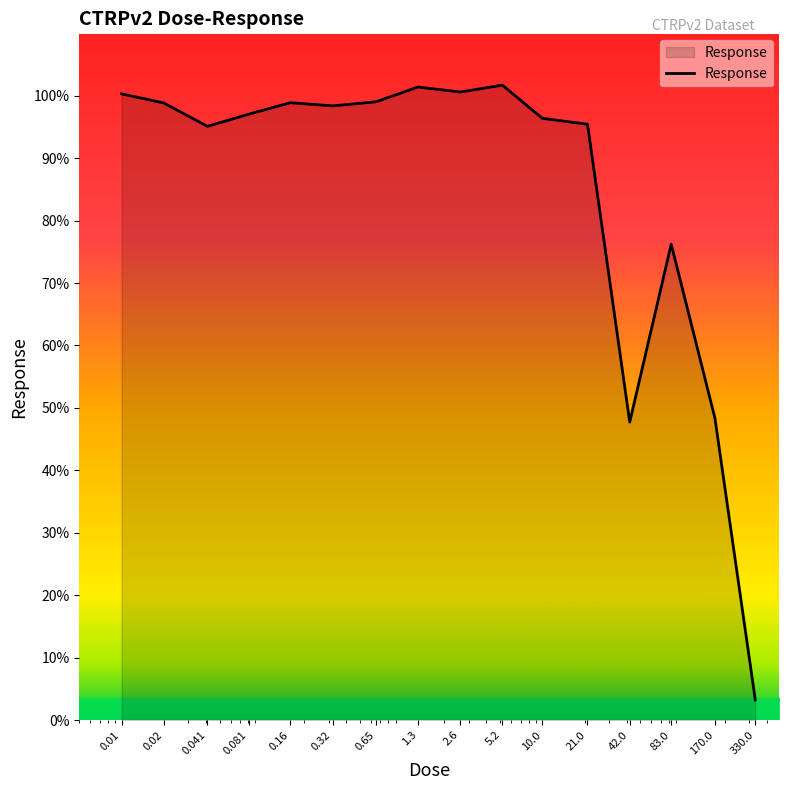

What is the greatest value displayed?

101.7